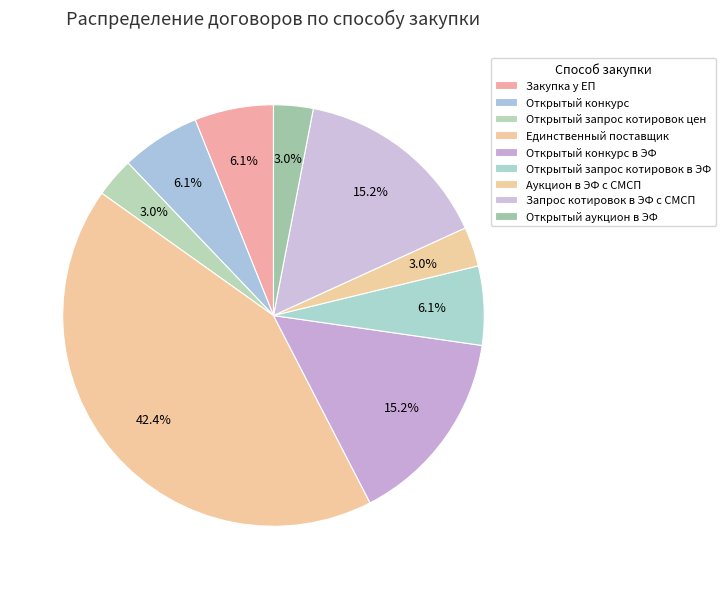

To the nearest percent, what percentage of the pie is Закупка у ЕП?

6%